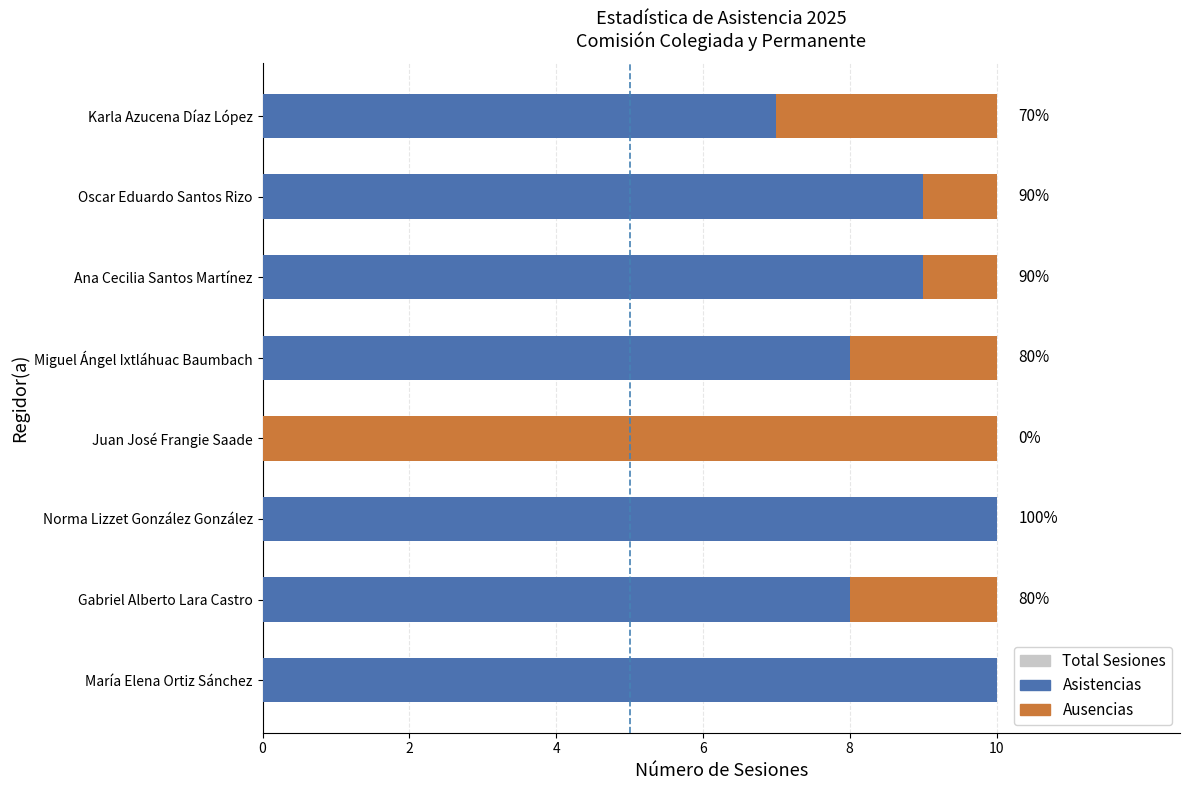

Which series has the largest total across all categories?

Asistencias